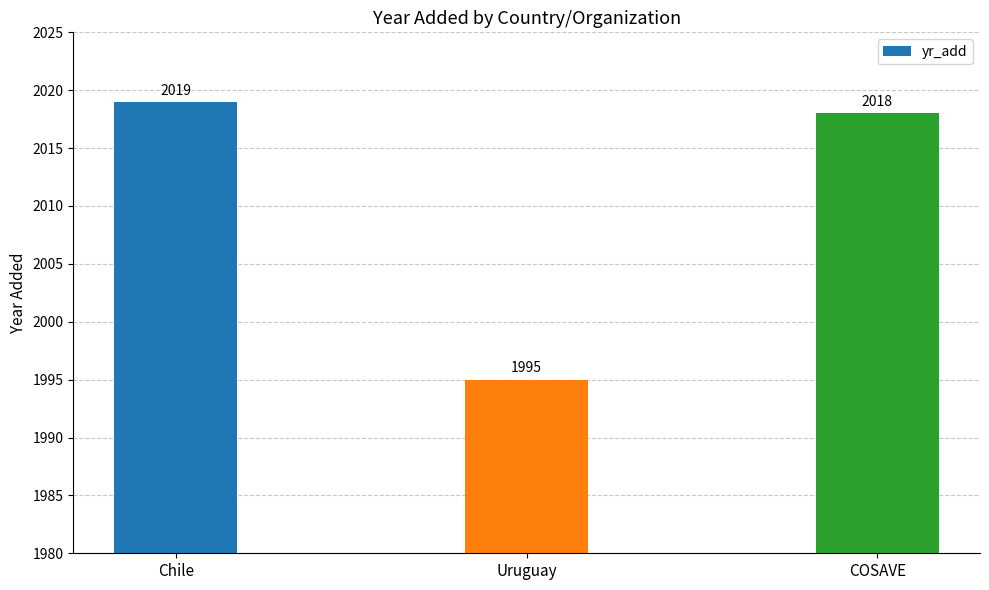

The chart shows a value of 3545 at Uruguay. True or false?

False